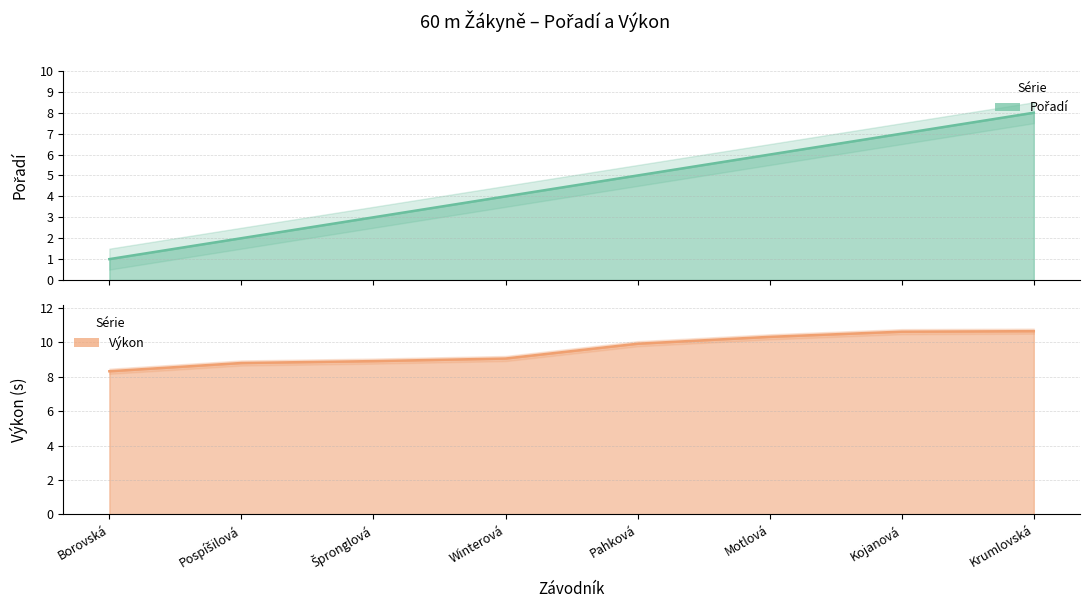

What is the difference between the second highest and second lowest values in the Výkon series?

1.8